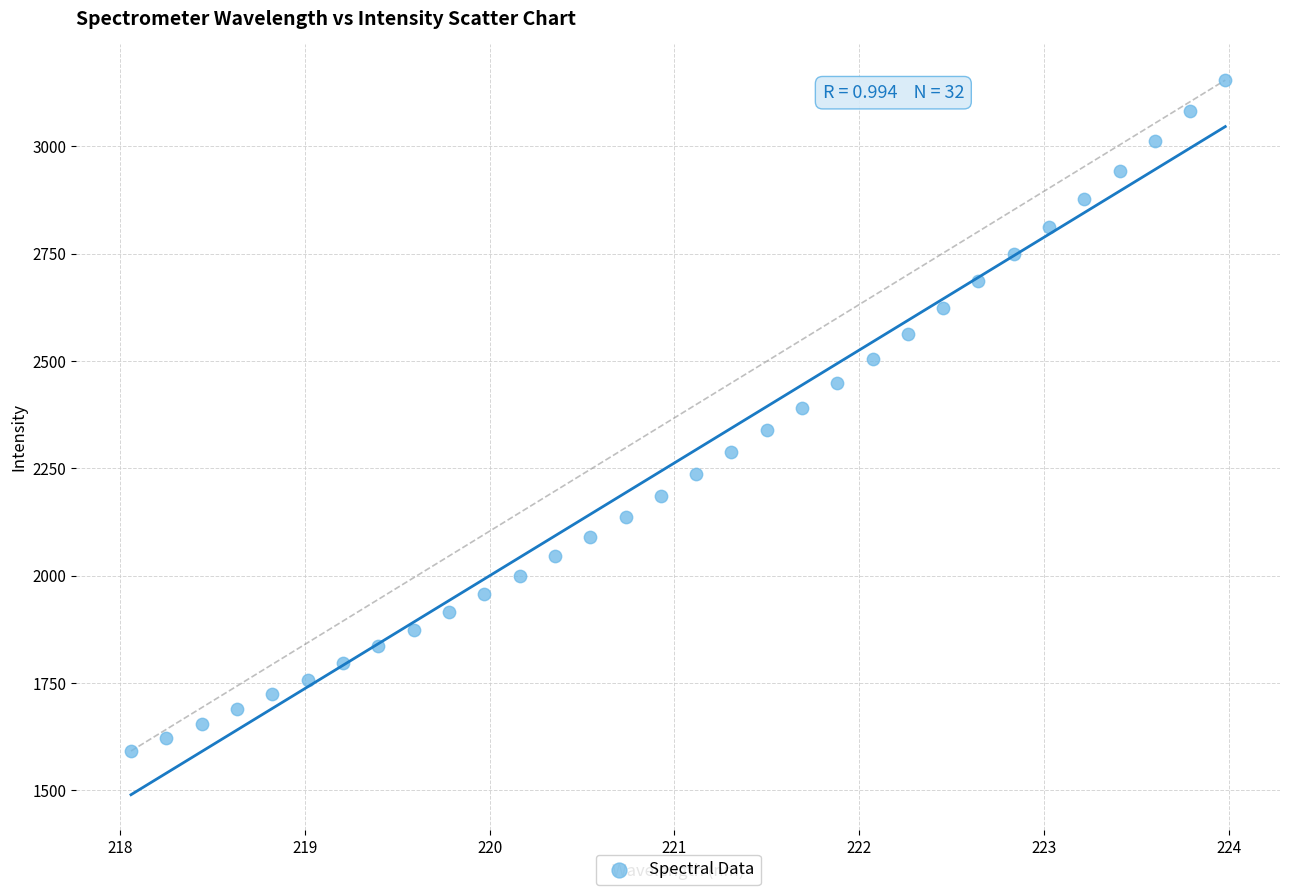

What is the range of Y values (max minus min)?

1562.7